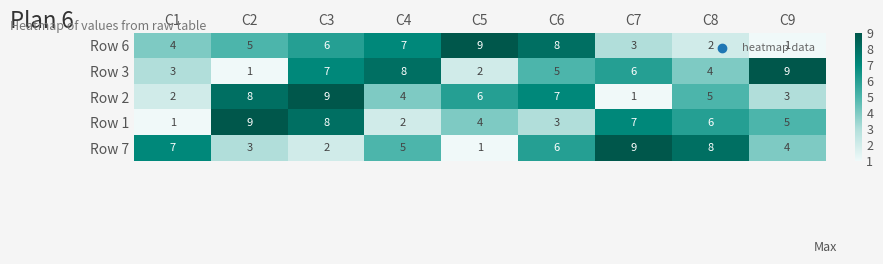

At which label is Row 6 closest to 5?

C2